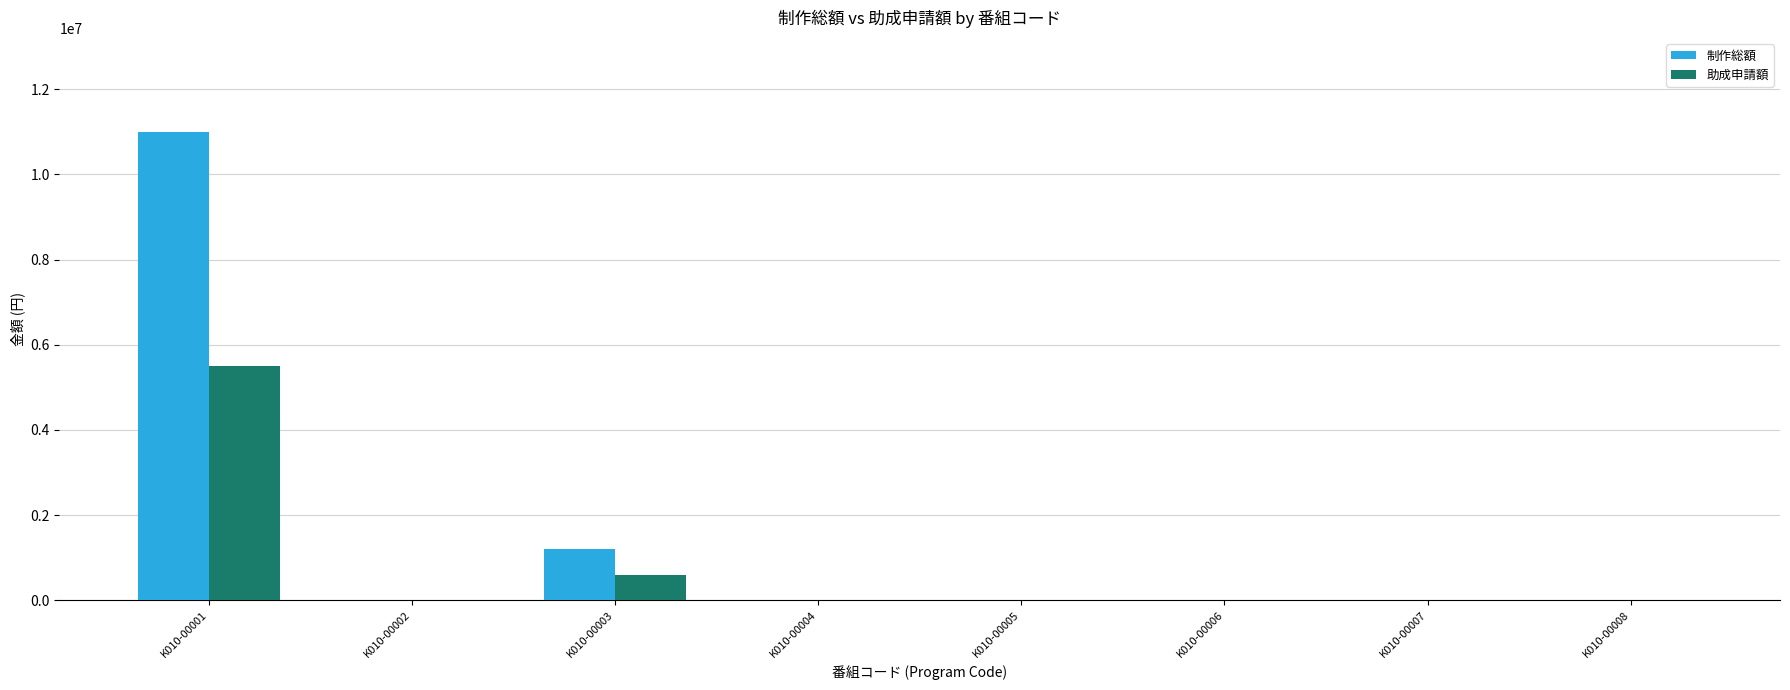

At which category is the sum across all series the highest?

K010-00001